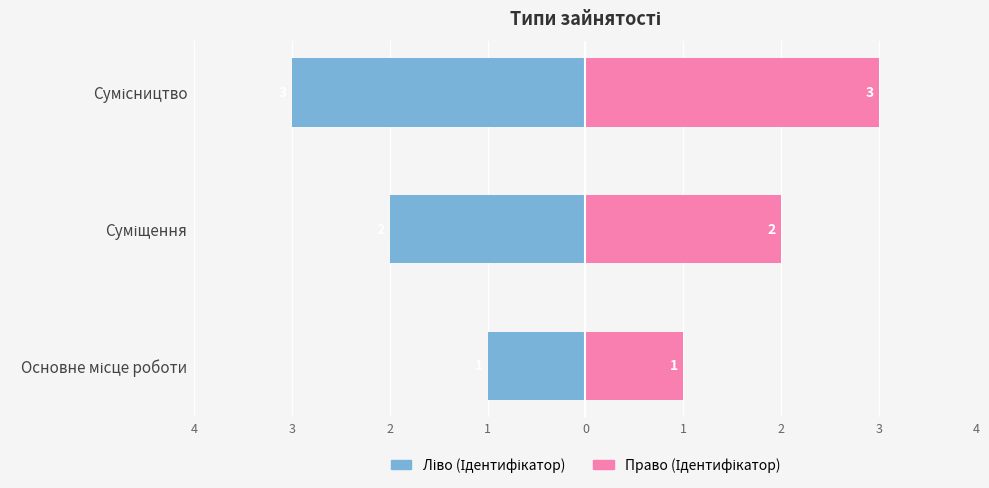

Is it true that Ідентифікатор (ліво) equals 0 at Основне місце роботи?

False